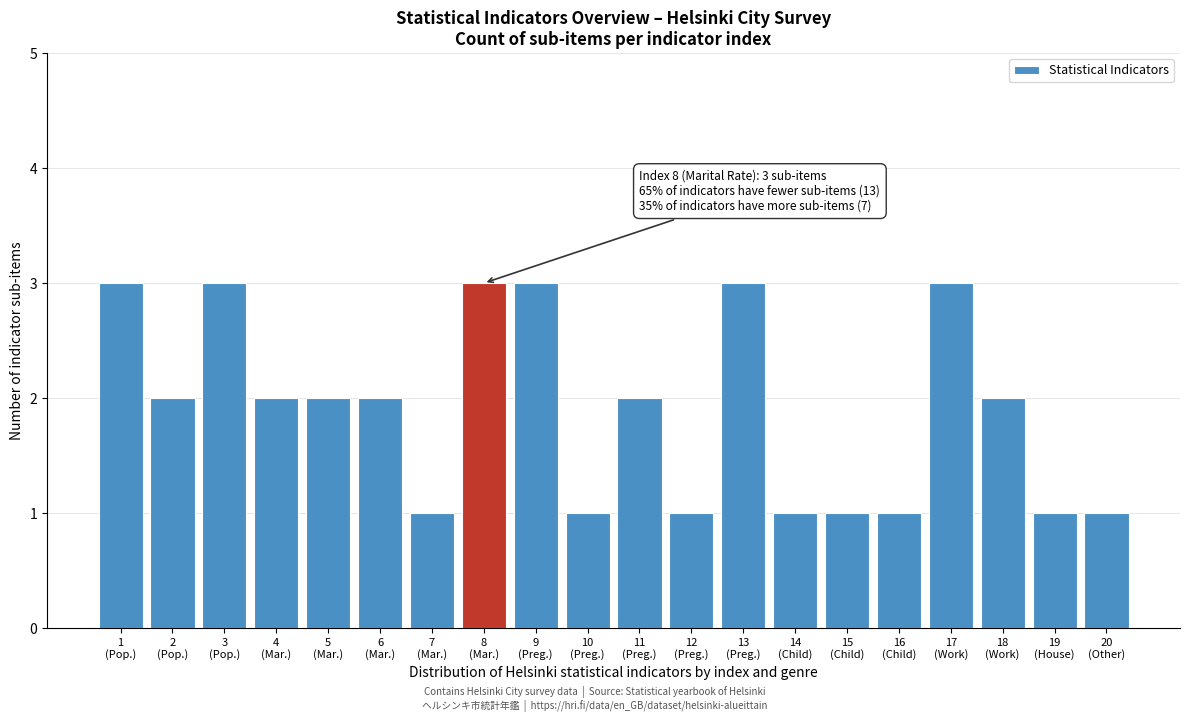

Reading left to right, list all the values displayed in this chart.

3	2	3	2	2	2	1	3	3	1	2	1	3	1	1	1	3	2	1	1